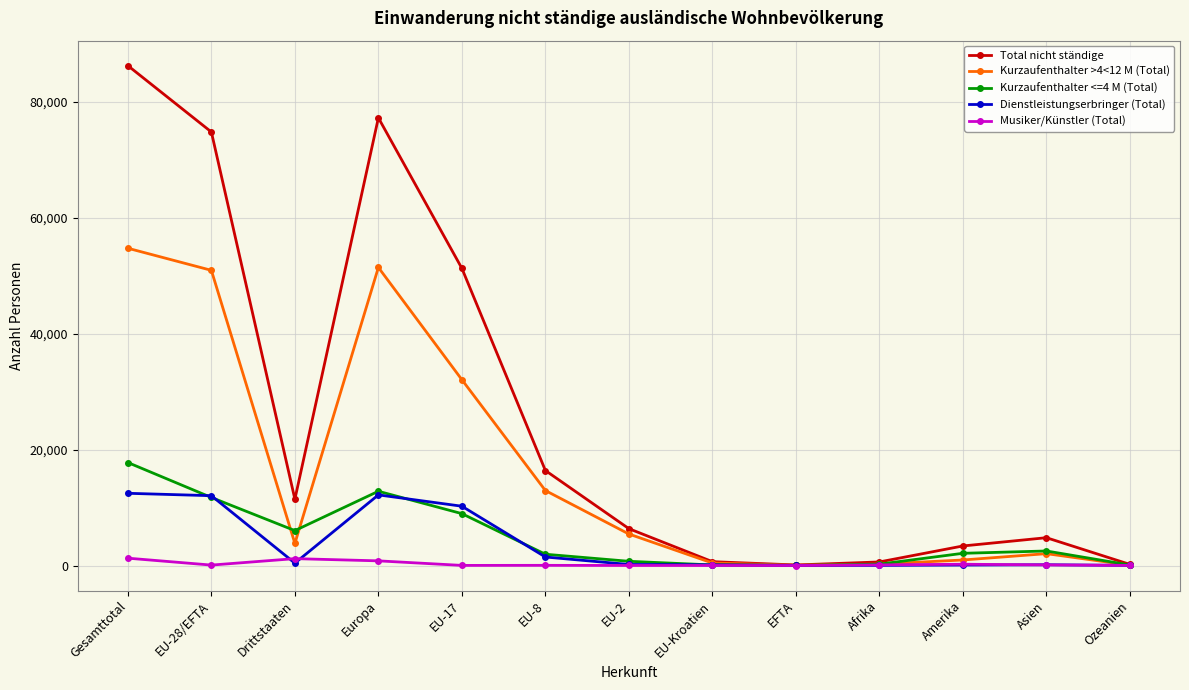

Which series has the widest spread of values?

Total nicht ständige